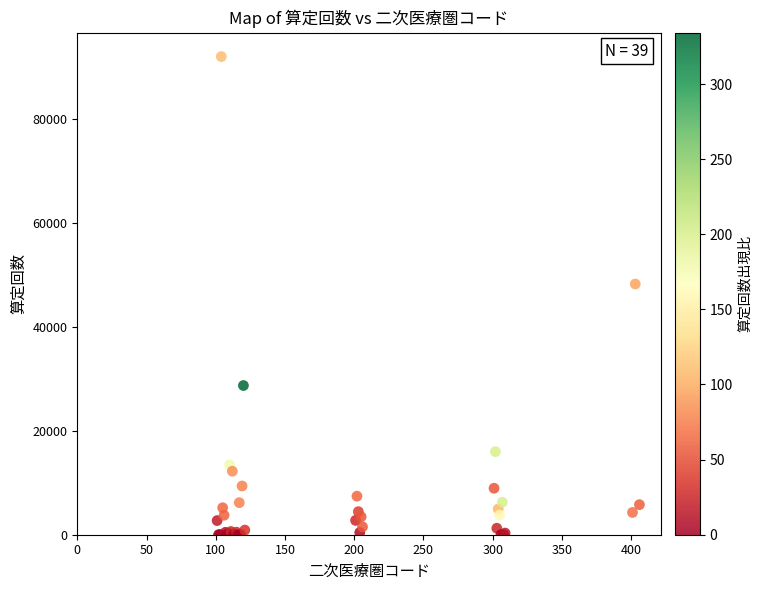

What Y value in the scatter plot is closest to 45966?

48199